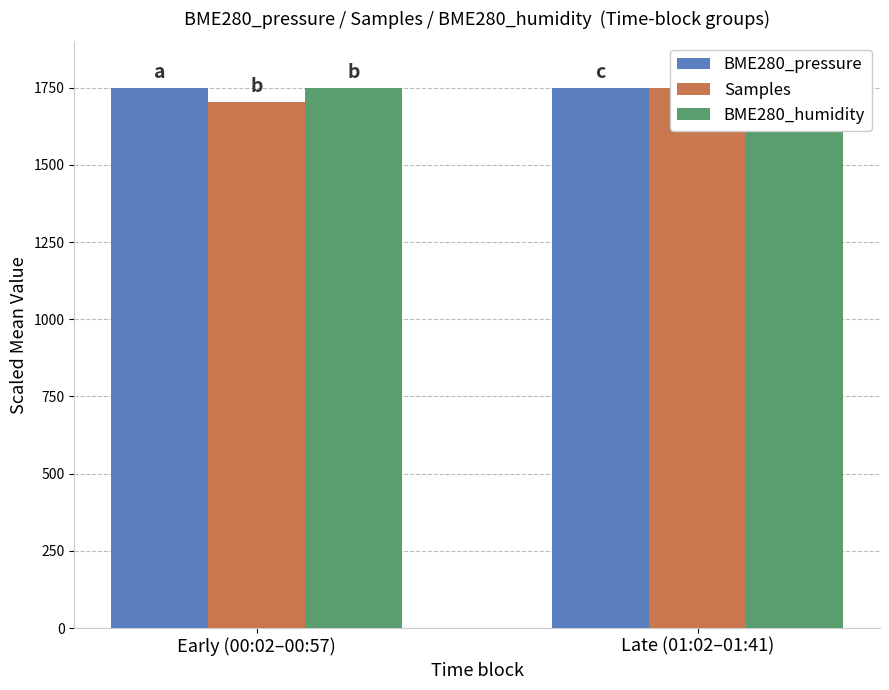

What is the sum of the Samples values at Late (01:02–01:41) and Early (00:02–00:57)?

3455.0